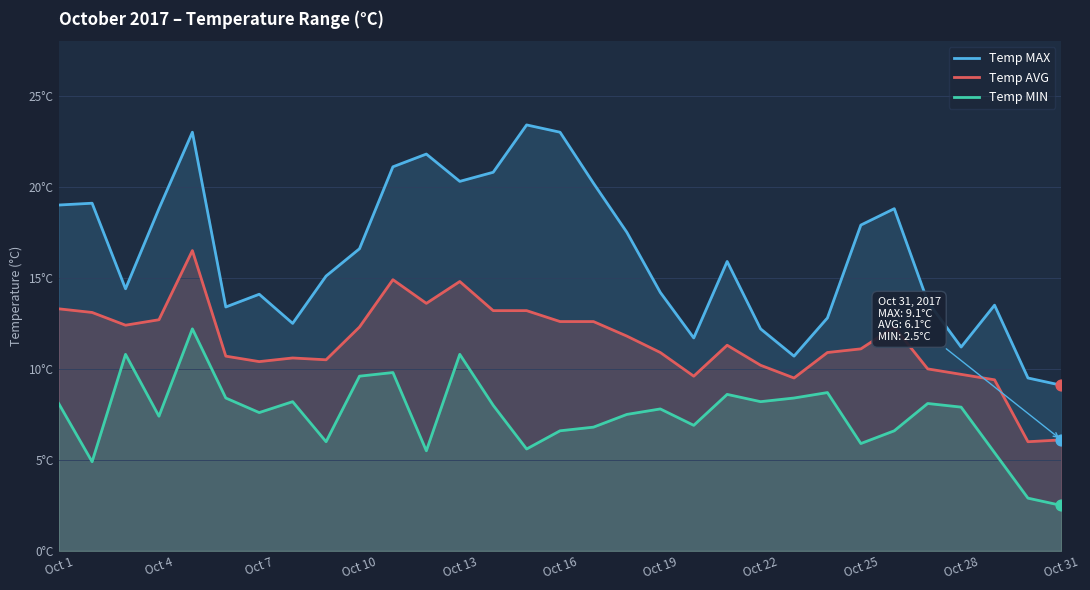

What is the total value across all series at Oct 31?

17.7